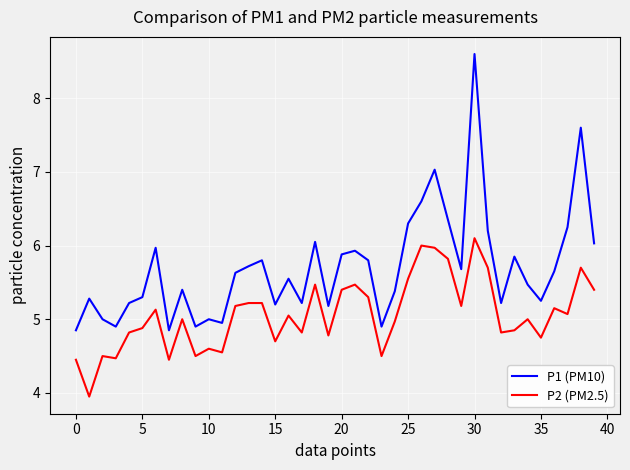

In P1 (PM10), how many points are lower than both neighbors (excluding endpoints)?

11